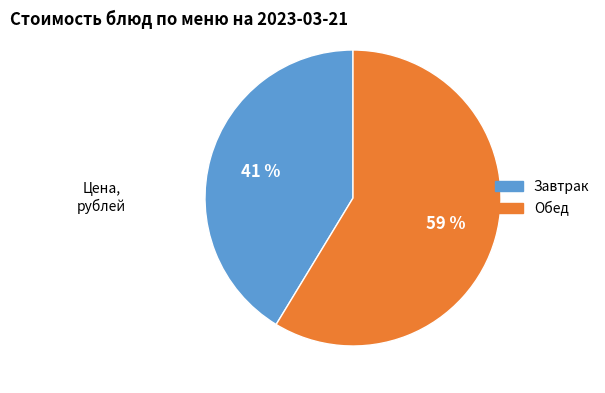

Is there any slice that represents more than half of the pie?

Yes